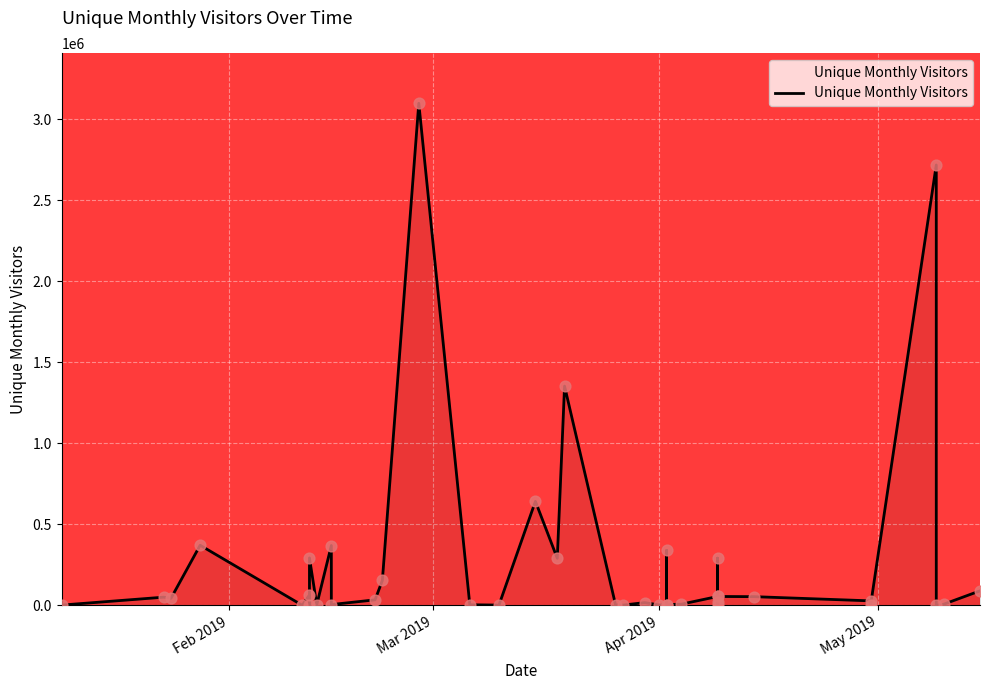

What is the change in value from 2019-02-21 to 2019-04-09?

+20731